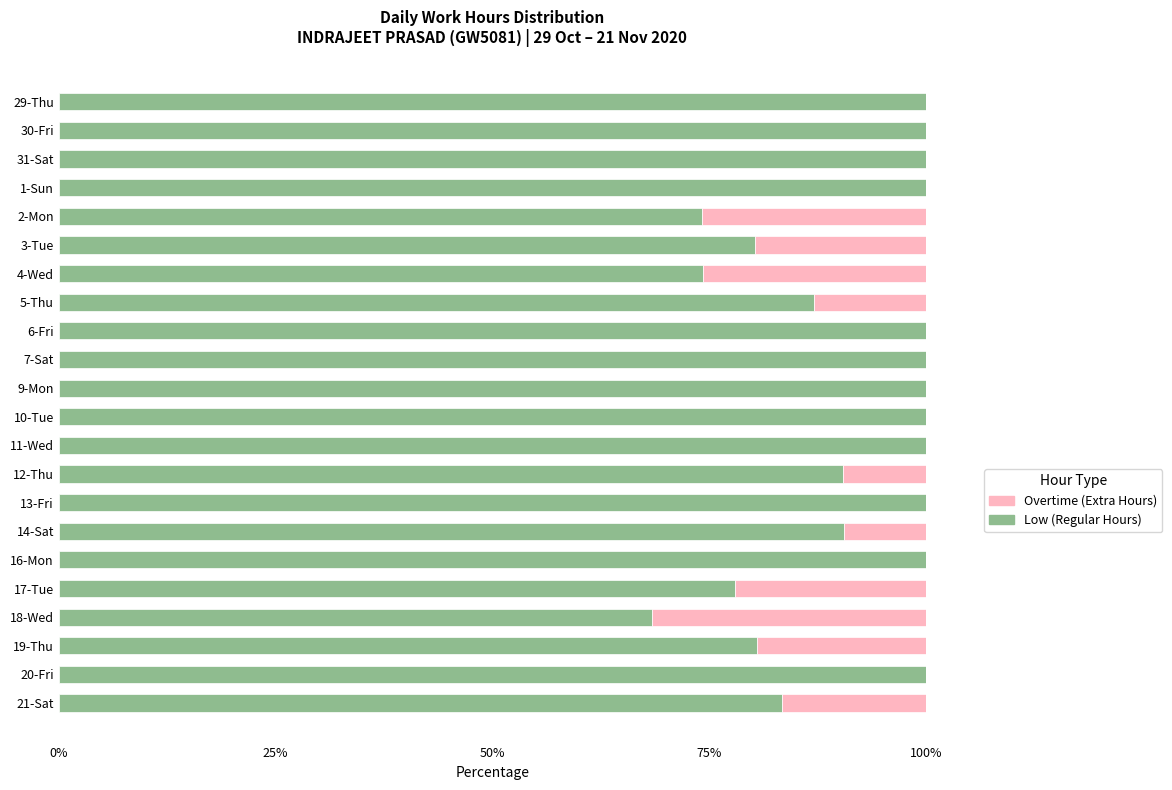

What is the maximum value for Low (Regular Hours)?

100.0